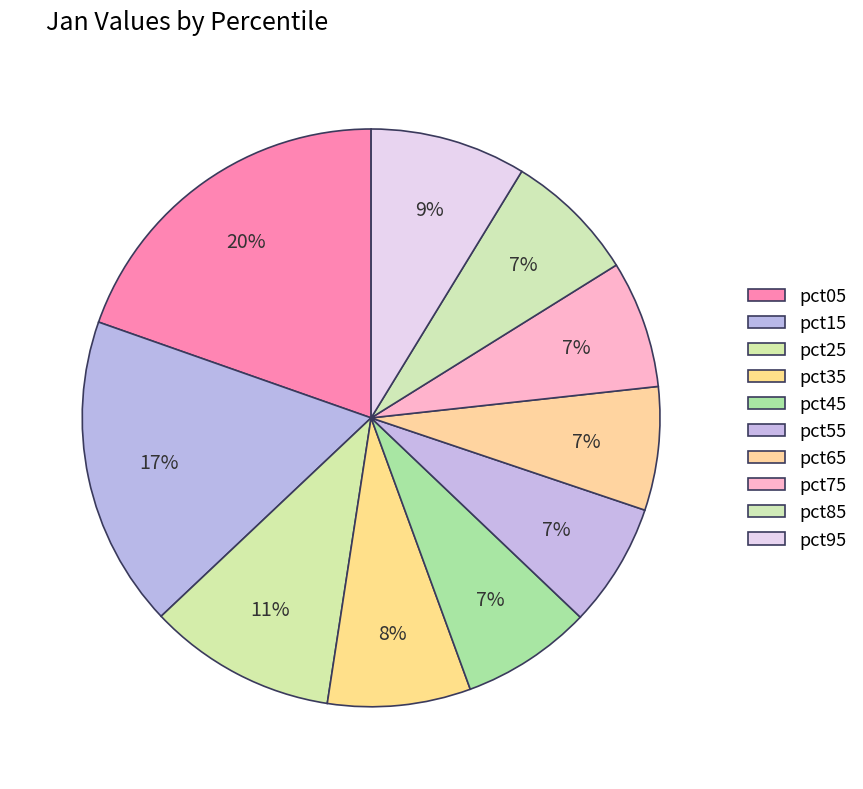

Combined, do pct25 and pct45 account for over 50%?

No